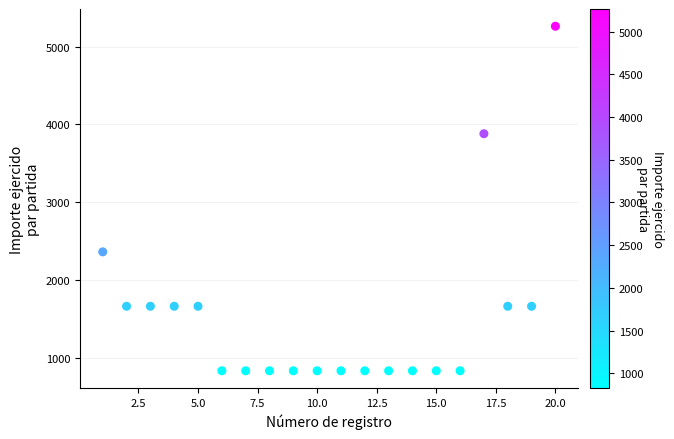

What Y value in the scatter plot is closest to 3046?

2360.0